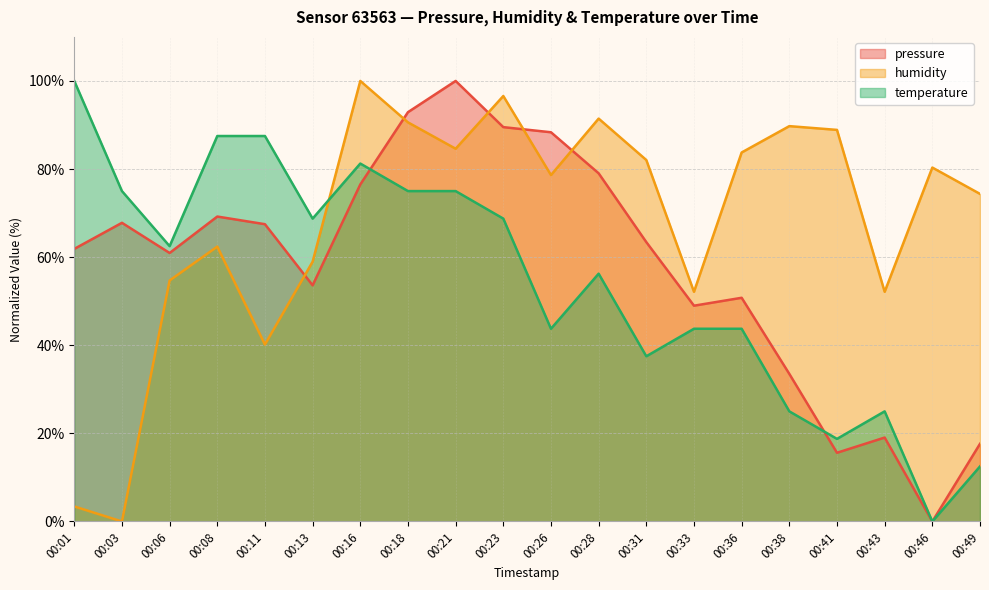

Which series changed the most between 00:26 and 00:46?

pressure